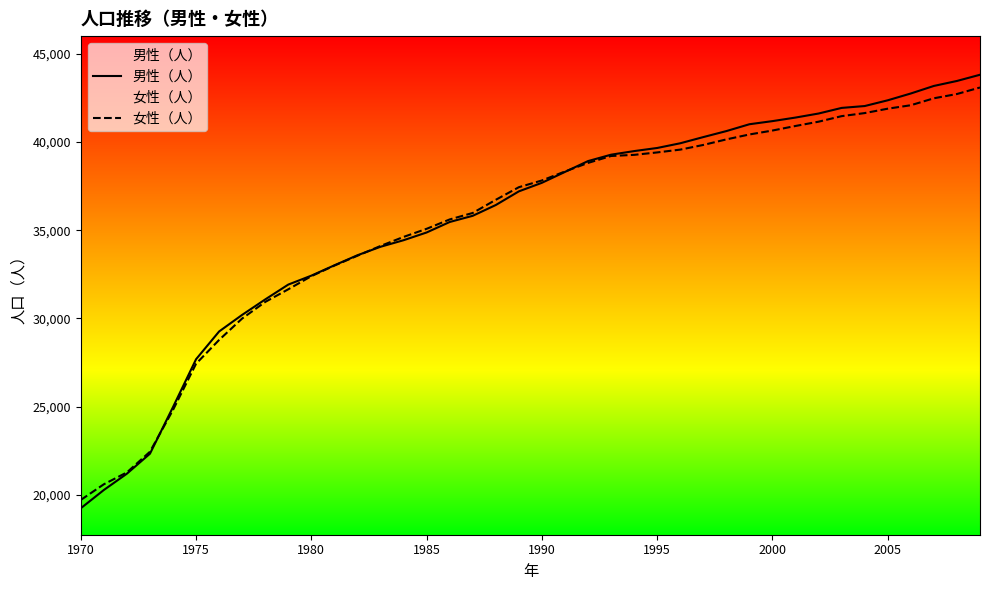

What is the total value across all series at 1990?

75514